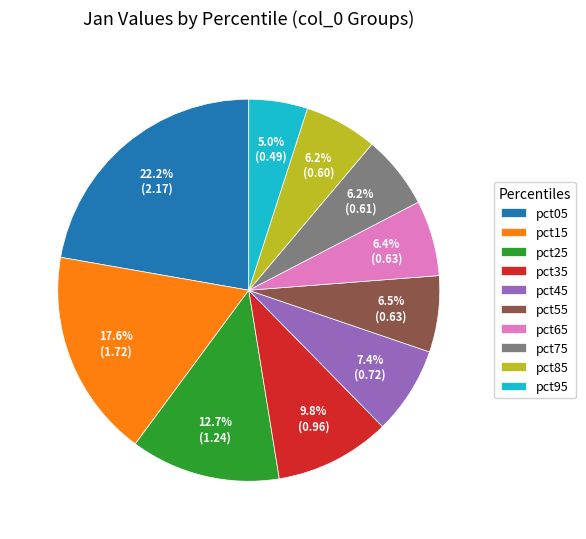

True or false: pct75 accounts for 6% of the total.

True